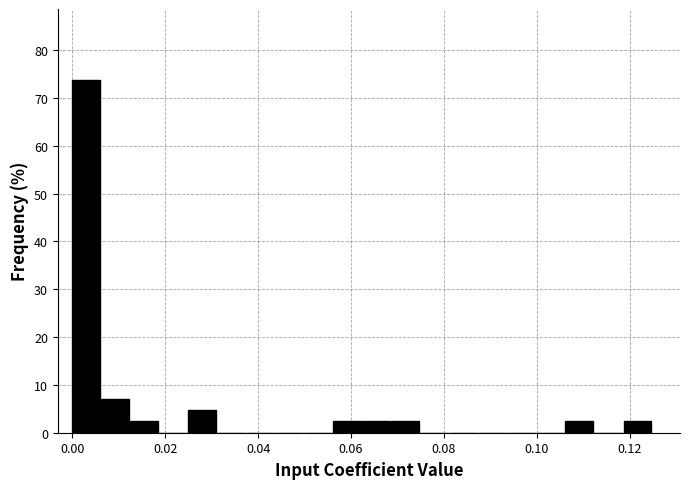

Read against the x-axis, roughly where is the centre of the tallest bar?

0.002